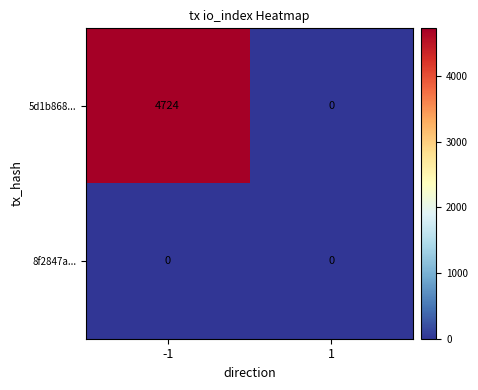

List the labels in order of 5d1b868... value, largest first.

-1, 1